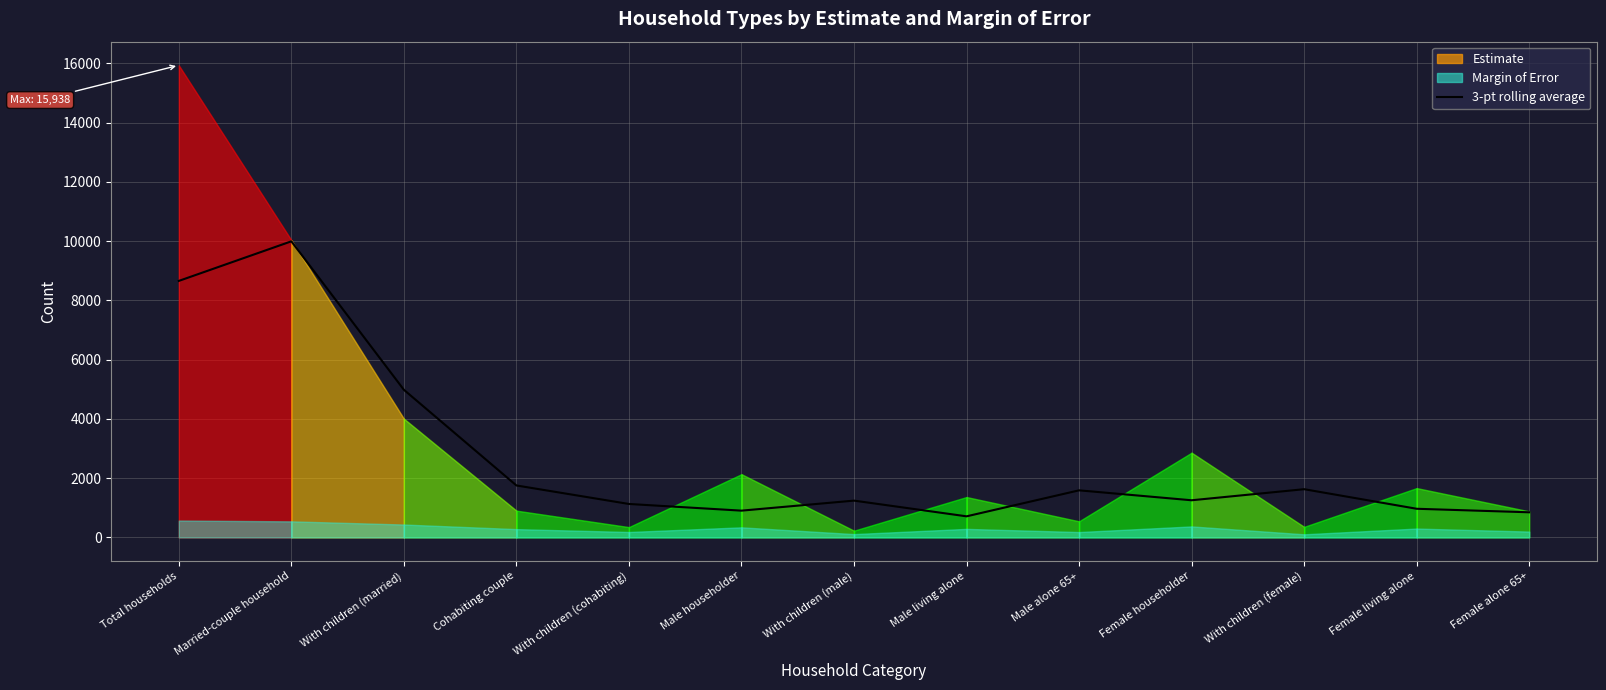

What is the difference between the maximum and minimum values?

9283.3